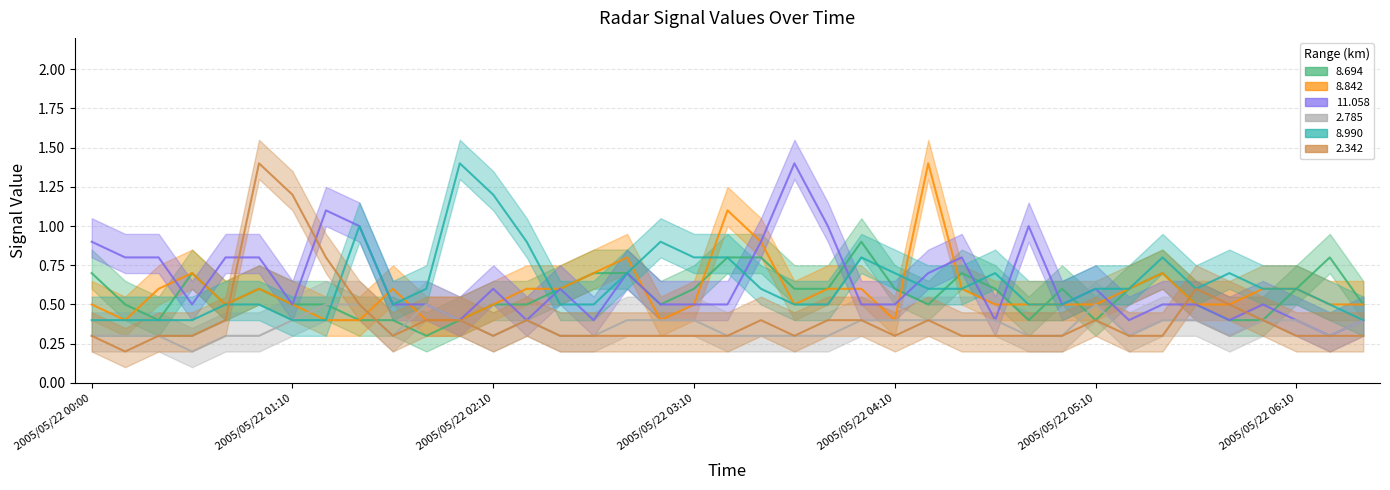

What are all the series names shown in the legend?

Signal 8.694, Signal 8.842, Signal 11.058, Signal 2.785, Signal 8.990, Signal 2.342